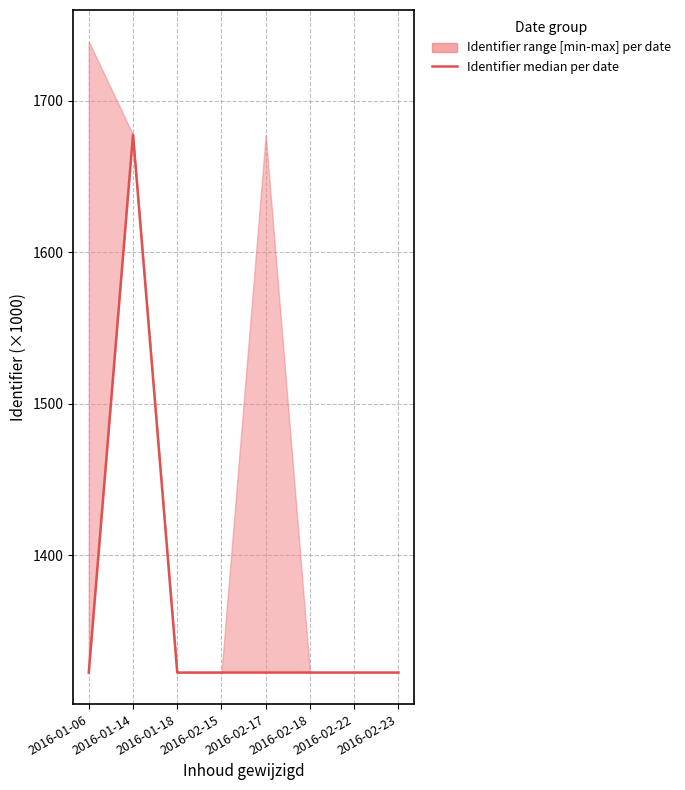

Reading left to right, list all the values displayed in this chart.

1322.7	1677.4	1322.7	1322.7	1322.7	1322.7	1322.7	1322.7